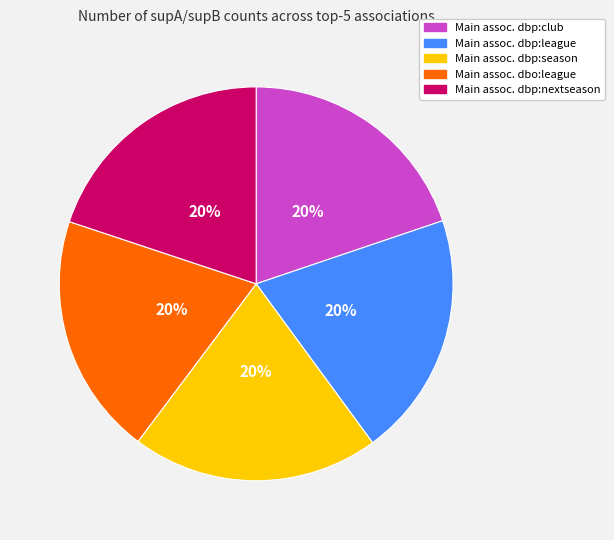

To the nearest percent, what is the average slice percentage?

20%